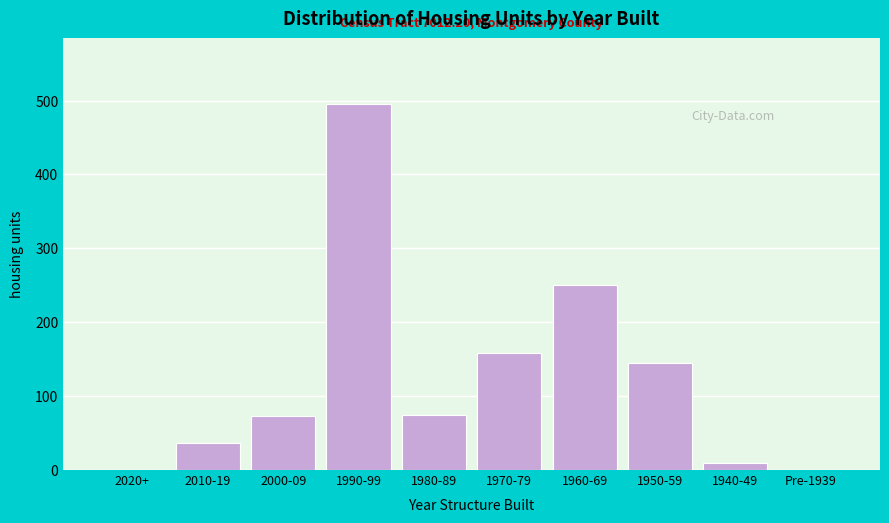

The chart shows a value of 37 at 2010-19. True or false?

True